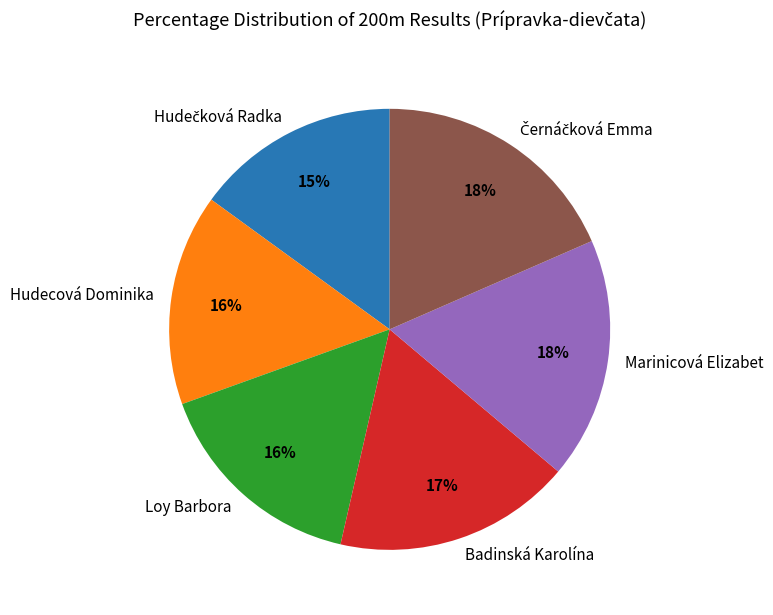

To the nearest percent, what portion does Badinská Karolína represent?

17%